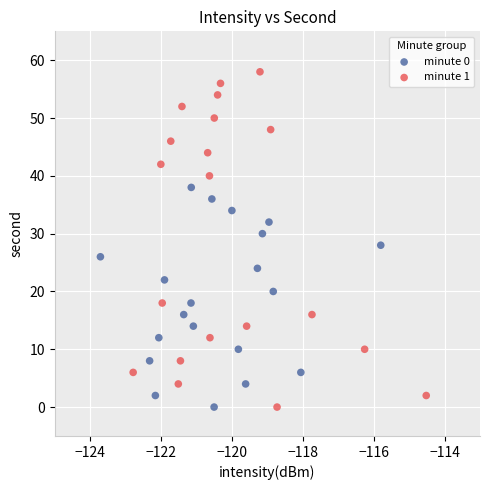

Which series reaches the maximum Y coordinate?

minute 1